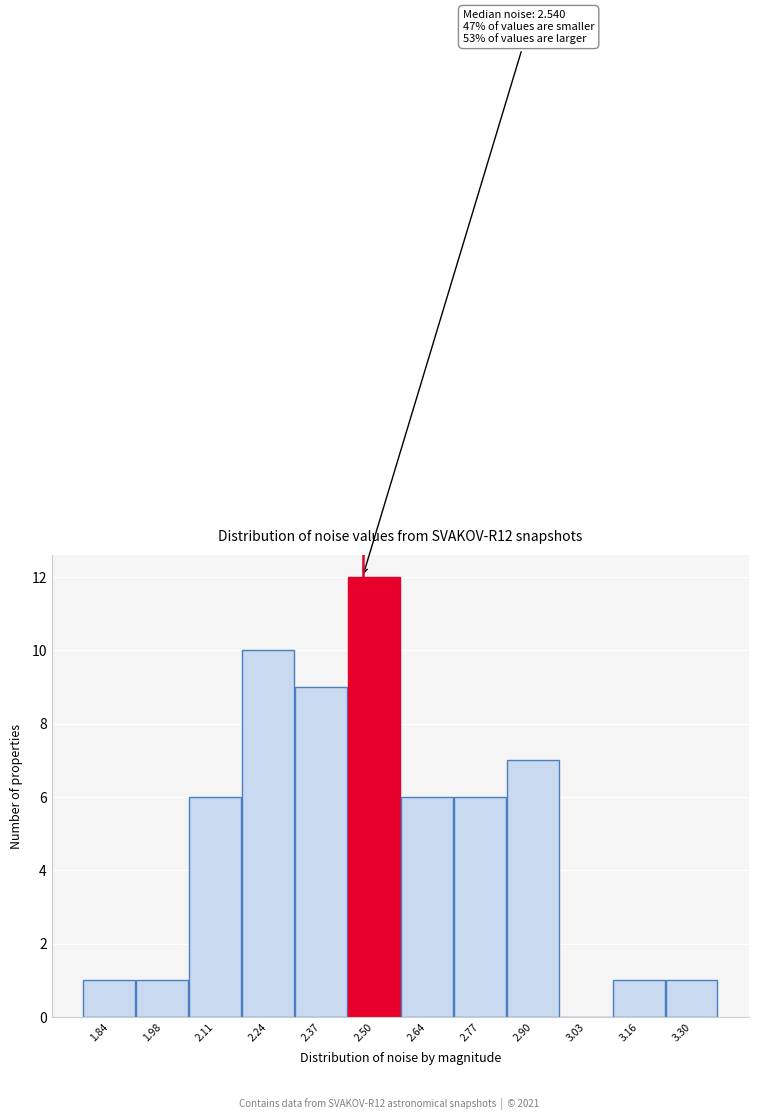

Reading left to right, extract all data points from this chart.

1.84=1	1.98=1	2.11=6	2.24=10	2.37=9	2.50=12	2.64=6	2.77=6	2.90=7	3.03=0	3.16=1	3.30=1